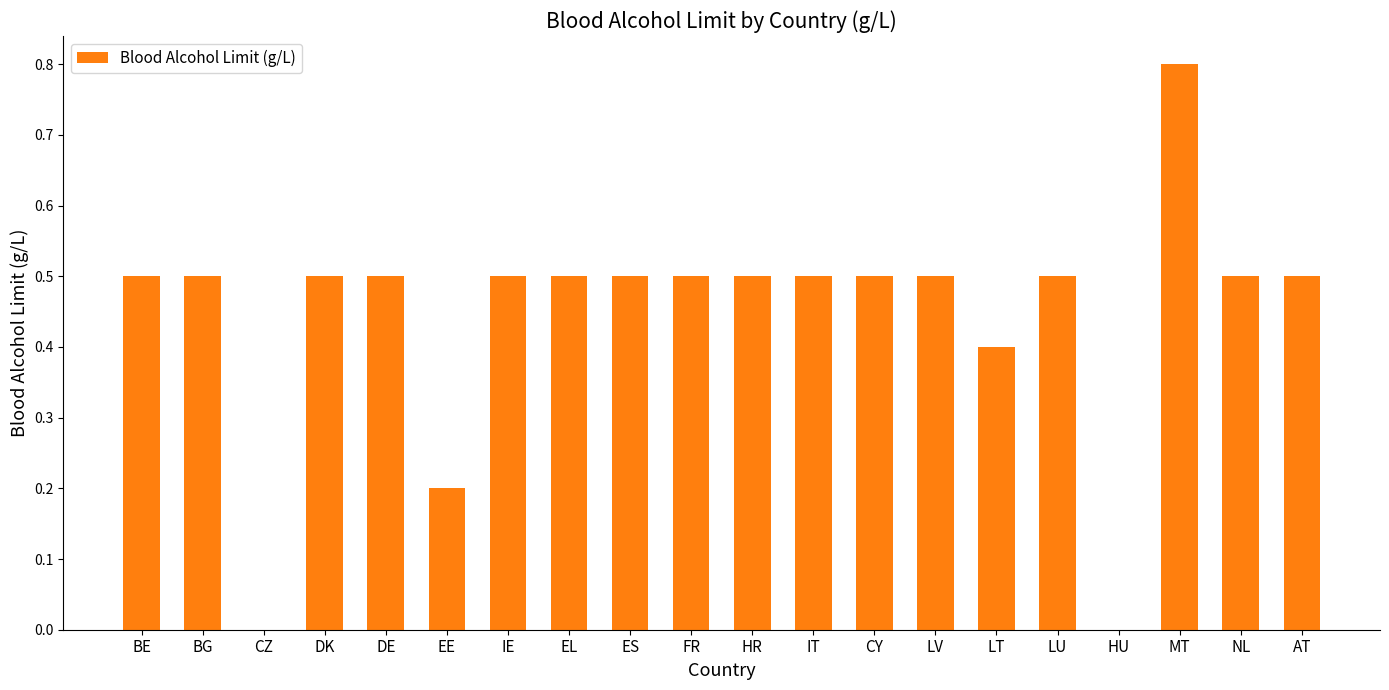

Count the number of data series in this chart.

1